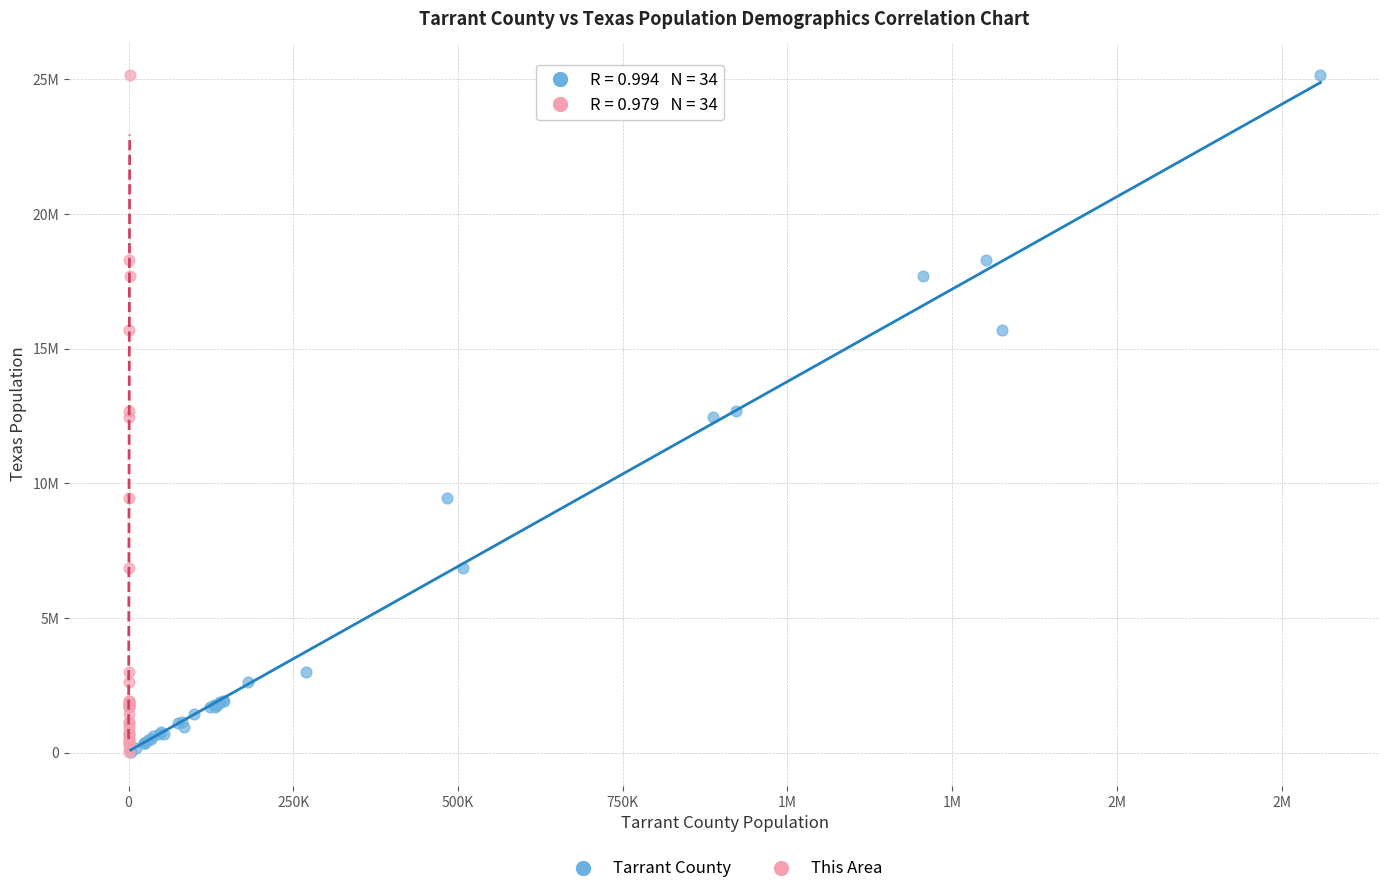

What are all the series names shown in the legend?

Tarrant County, This Area